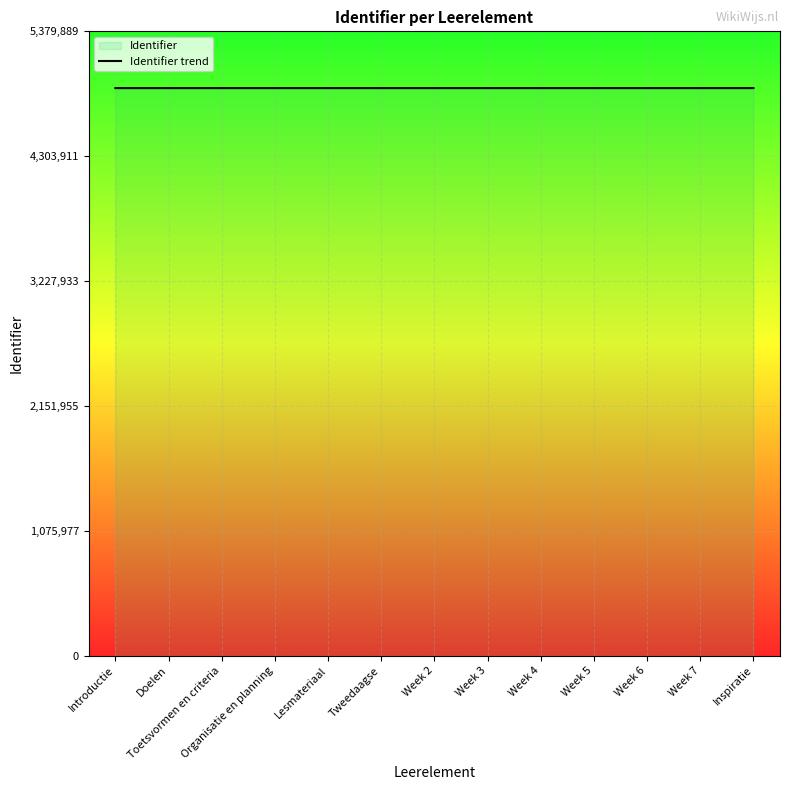

The value at Introductie is 1895317. True or false?

False